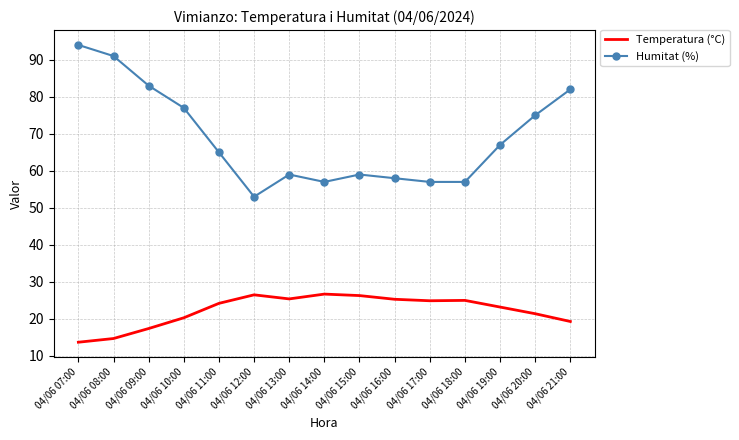

What is the total value across all series at 04/06 11:00?

89.2